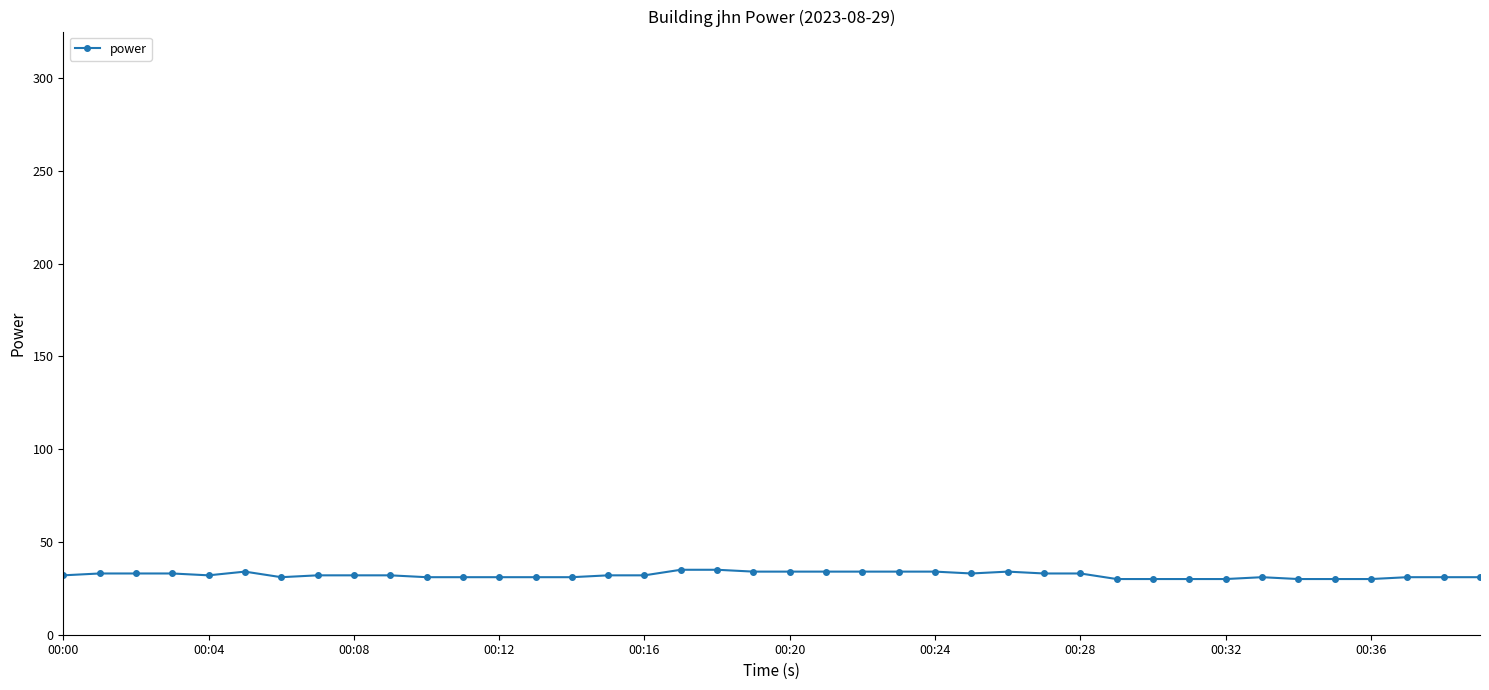

True or false: there are more than 1 points higher than both neighbors.

True